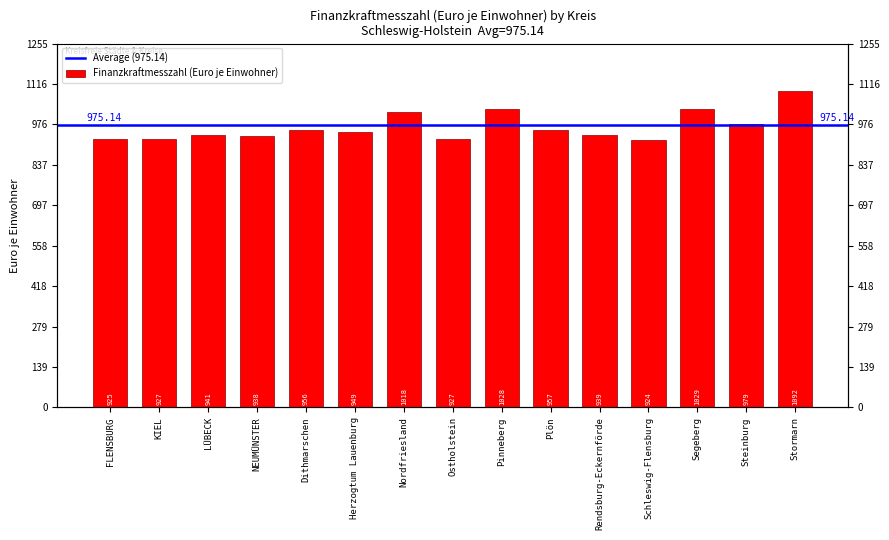

Between Segeberg and FLENSBURG, which is larger?

Segeberg